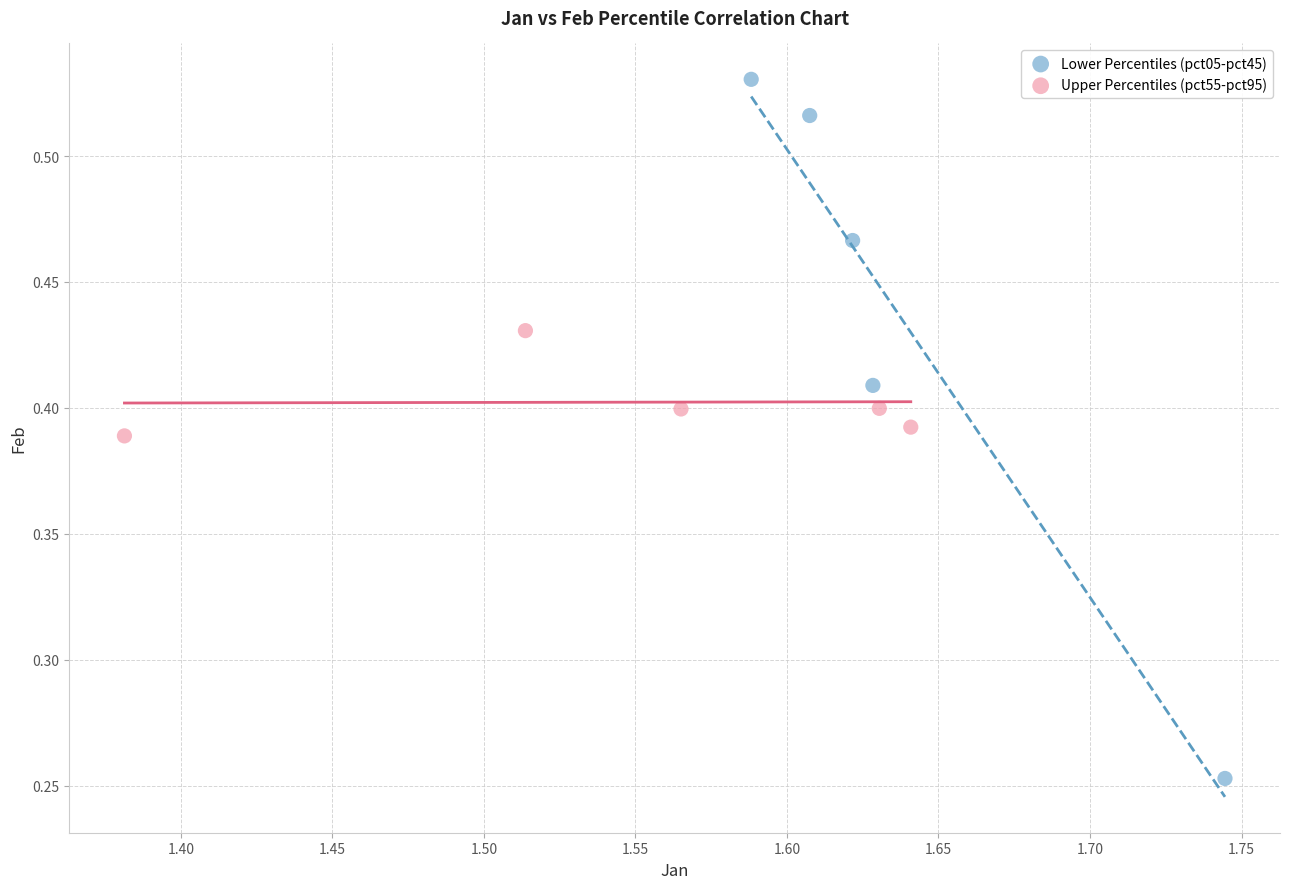

Which series contains the highest Y value?

Lower Percentiles (pct05-pct45)